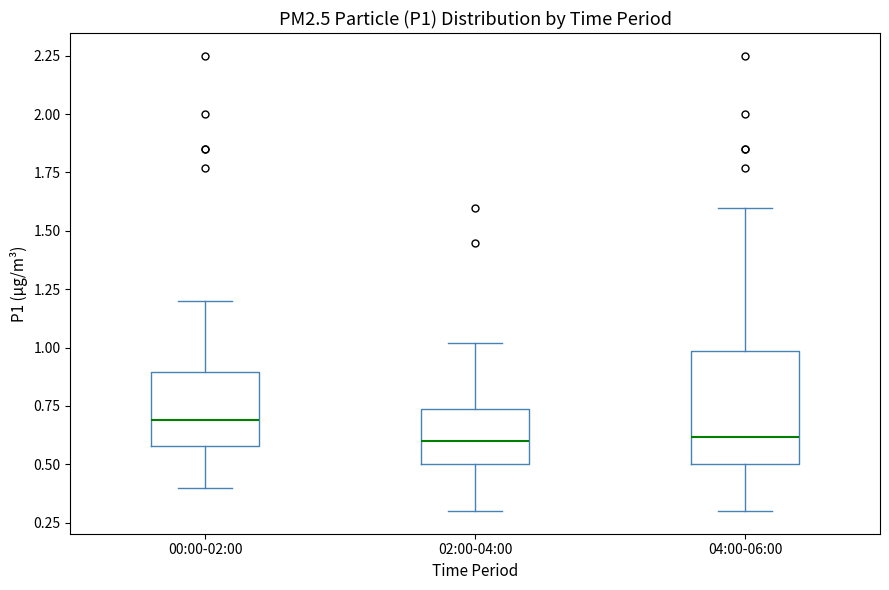

Where is the lower edge of the box for 04:00-06:00 on the y-axis? The values are not printed on the chart, so give them approximately, as read against the axis.

0.50